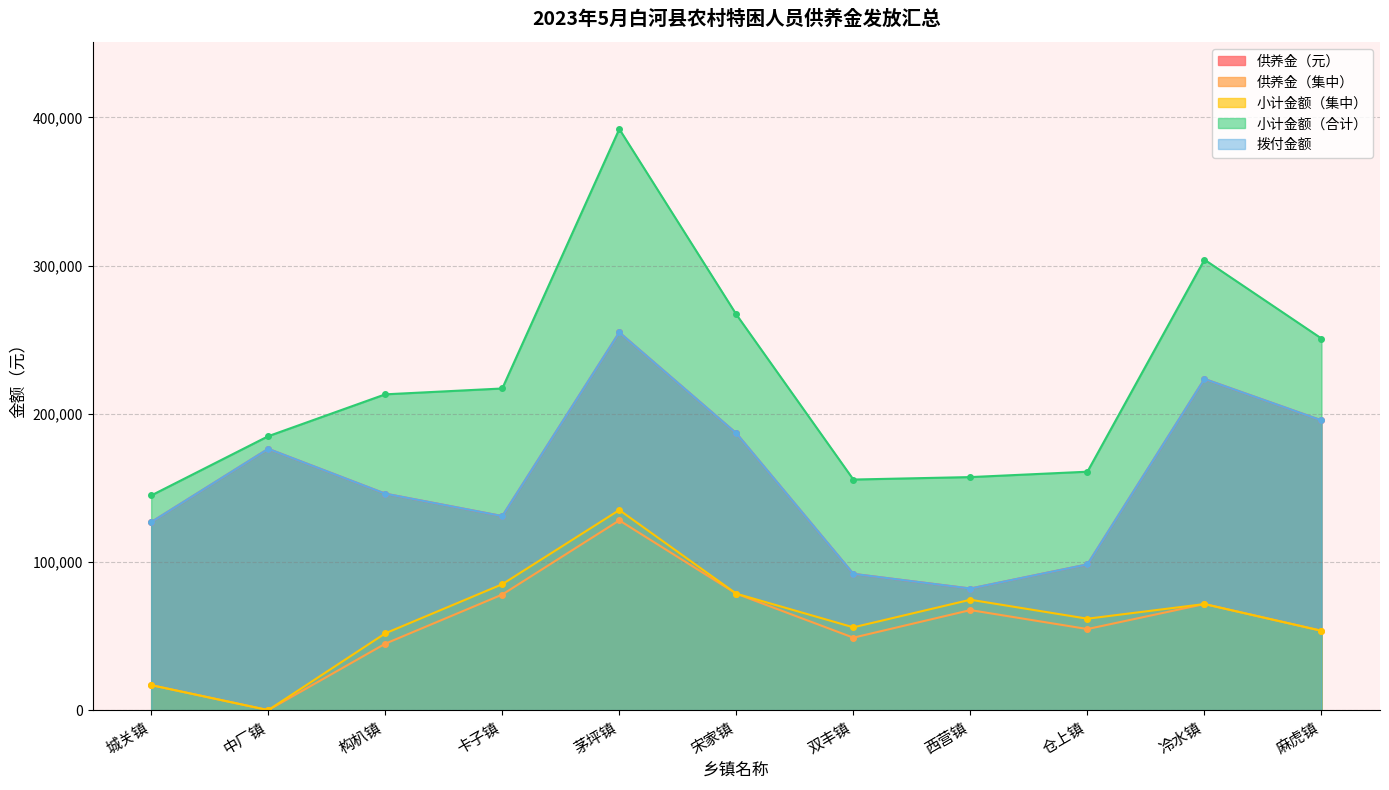

True or false: 供养金（元） and 拨付金额 cross at least once.

False